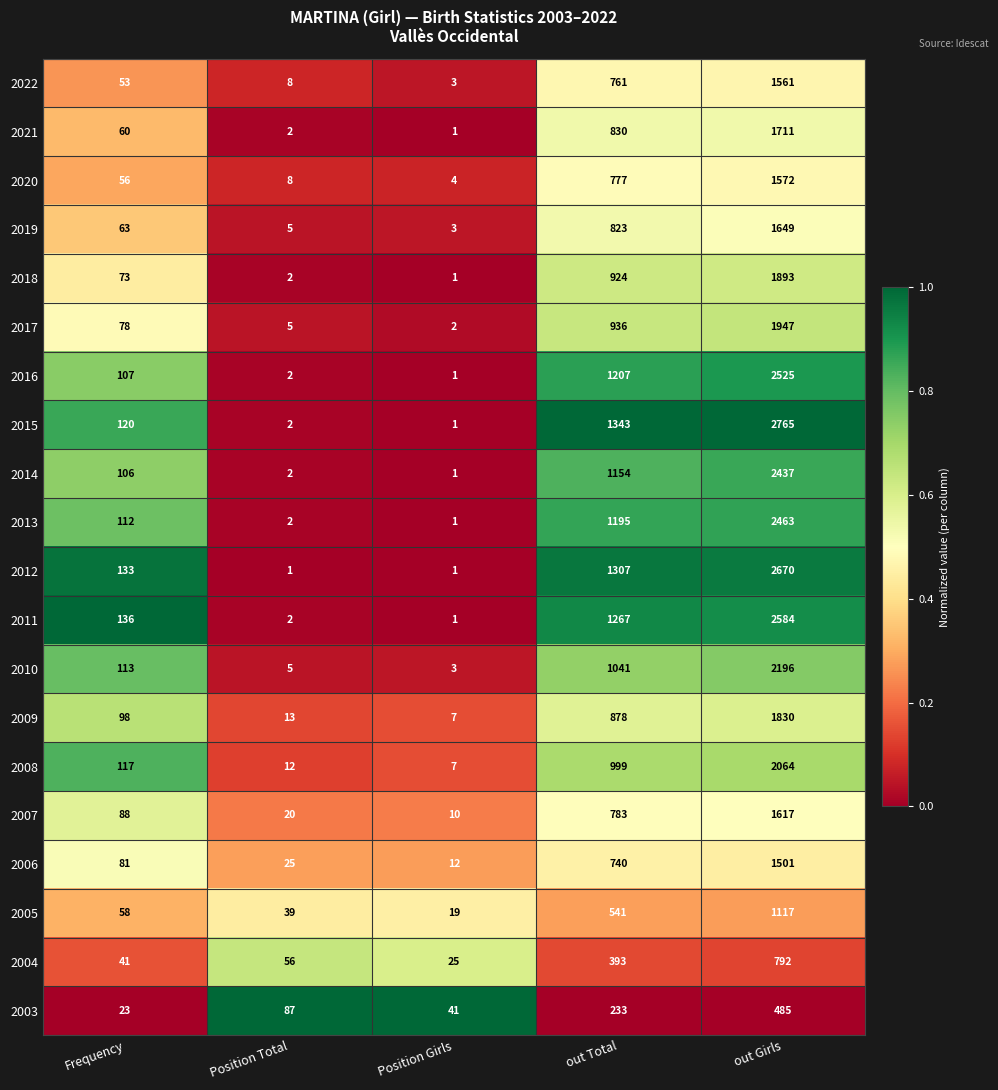

At which label is 2009 closest to 918?

out Total